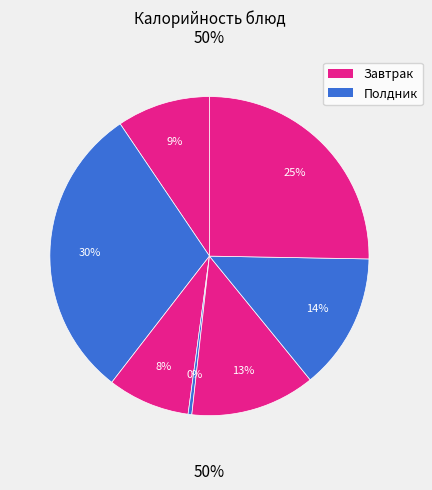

How much of the chart is everything except яблоко?

90.5%